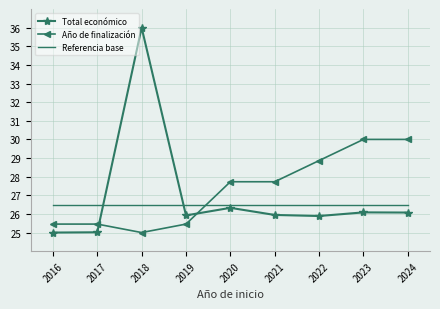

Which series changed the most between 2019 and 2023?

Año de finalización